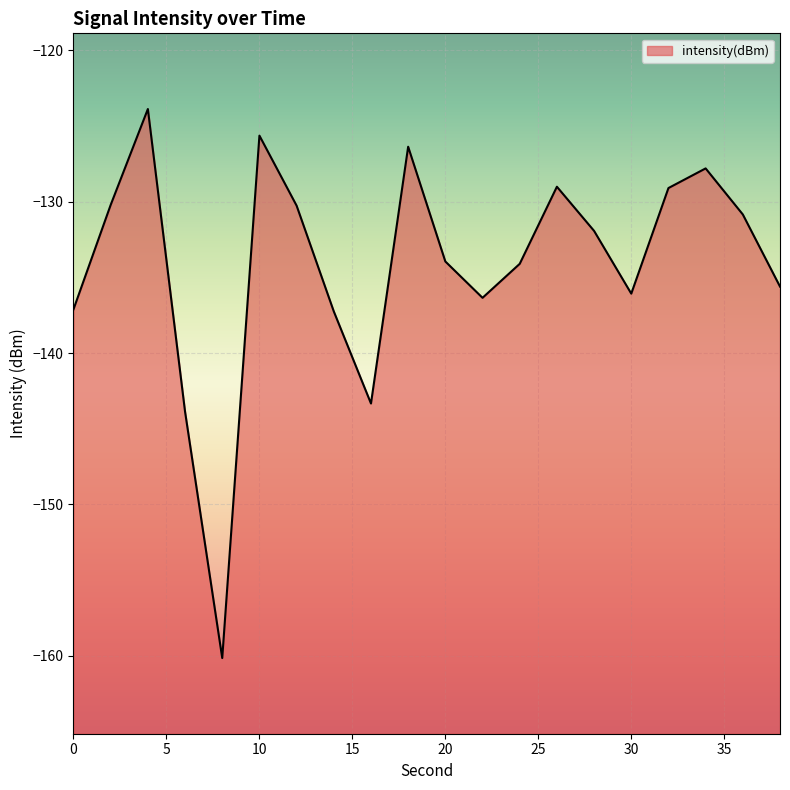

List the labels in order of value, largest first.

4, 10, 18, 34, 26, 32, 2, 12, 36, 28, 20, 24, 38, 30, 22, 0, 14, 16, 6, 8